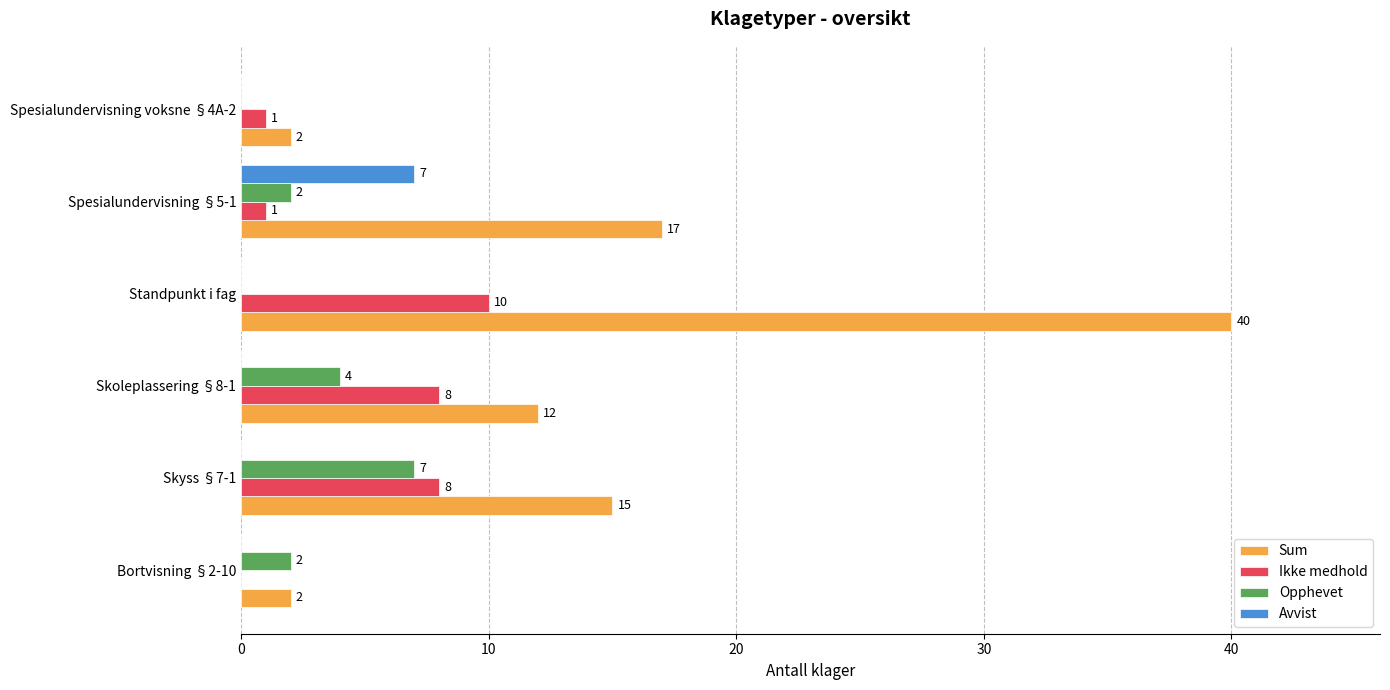

The Avvist series shows 2 at Standpunkt i fag. True or false?

False